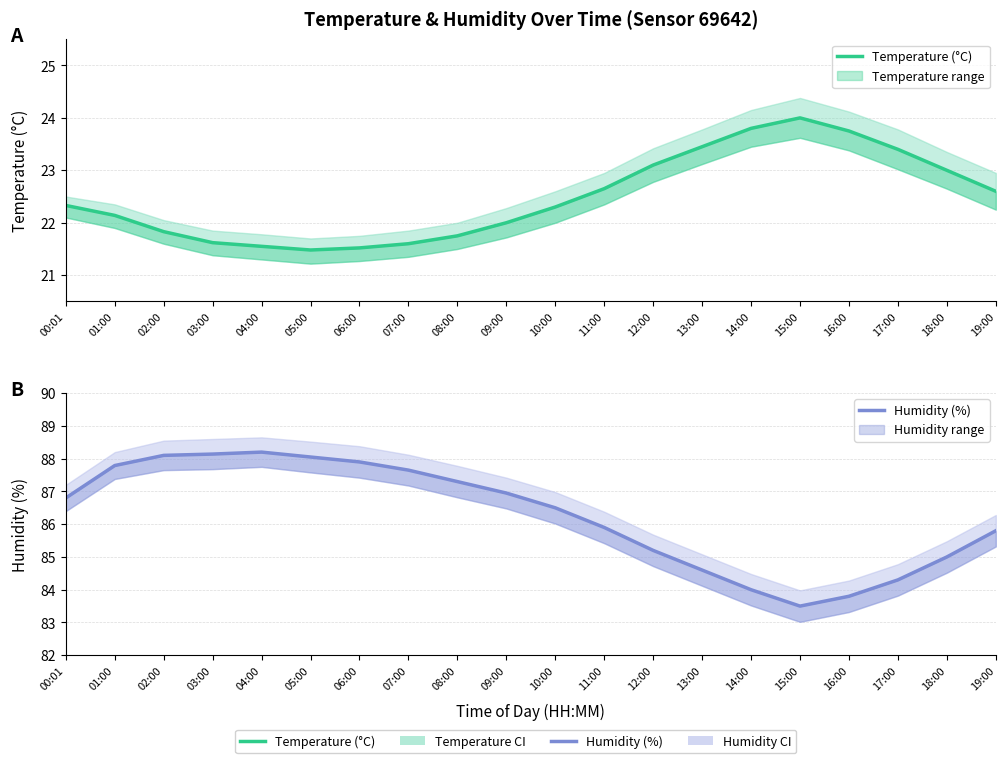

True or false: Humidity (%) and Temperature (°C) cross at least once.

False